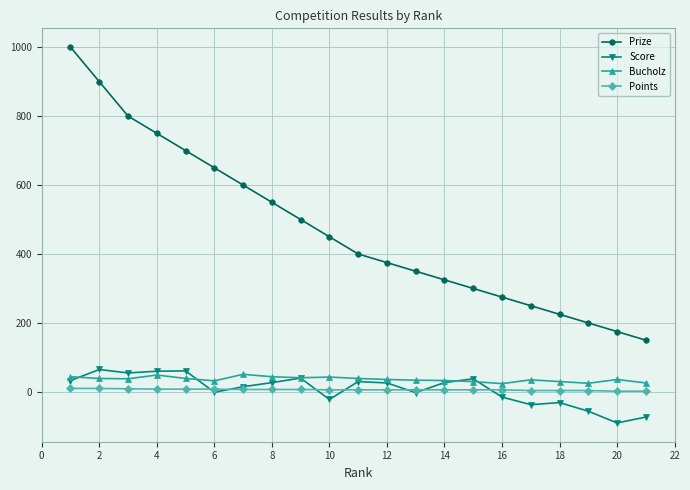

What is the maximum value shown in the chart?

1000